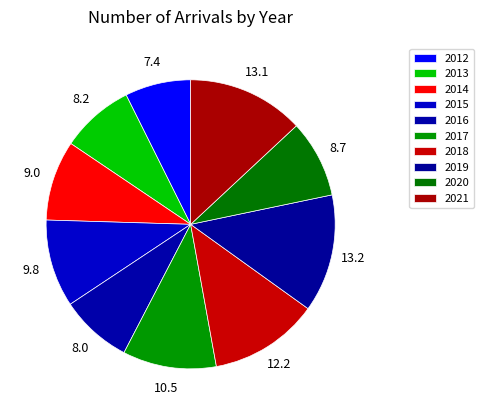

How many slices are in this pie chart?

10